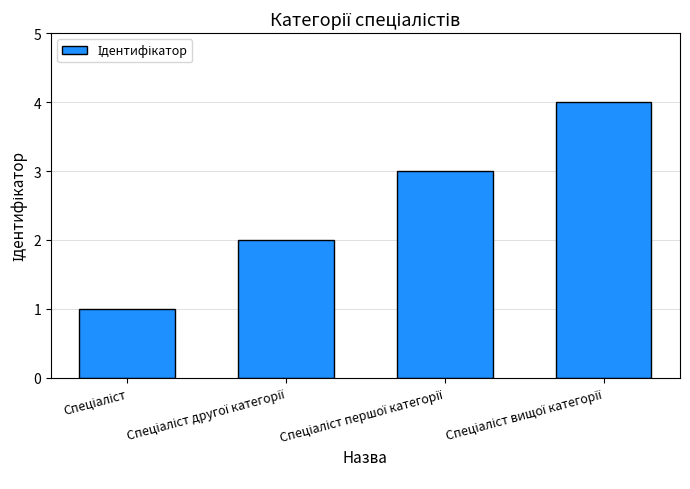

What is the difference between the maximum and second lowest values?

2